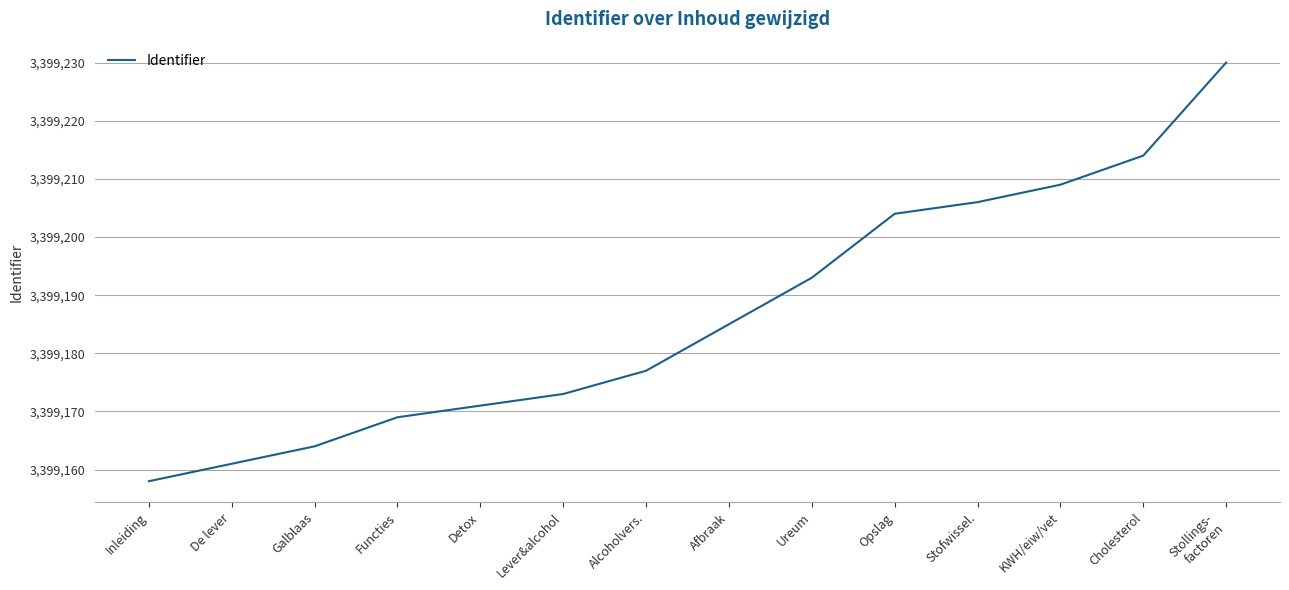

What is the sum of the values at Alcoholvers. and De lever?

6798338